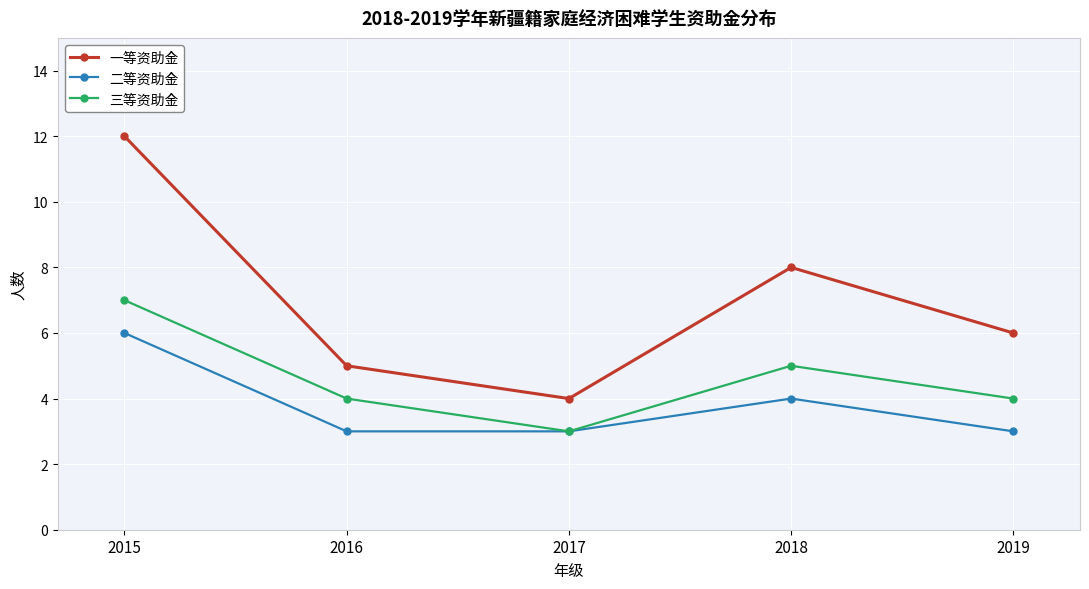

The value of 一等资助金 at 2018 is 12. True or false?

False